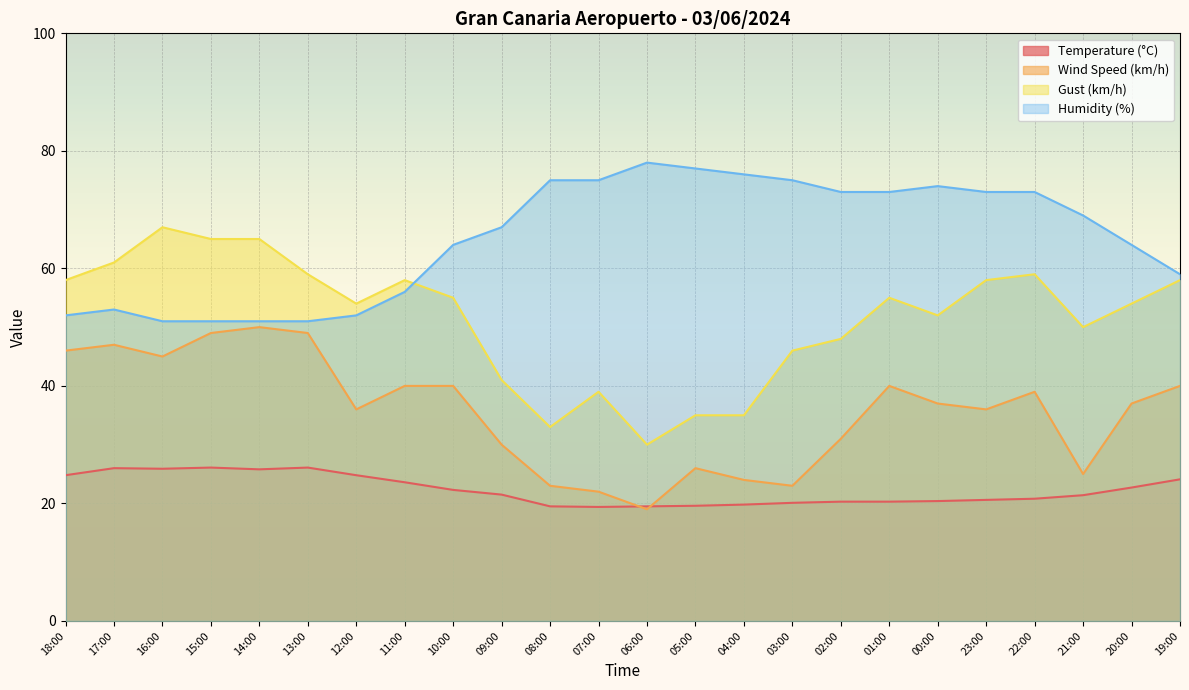

Between 03:00 and 02:00, which is larger?

02:00